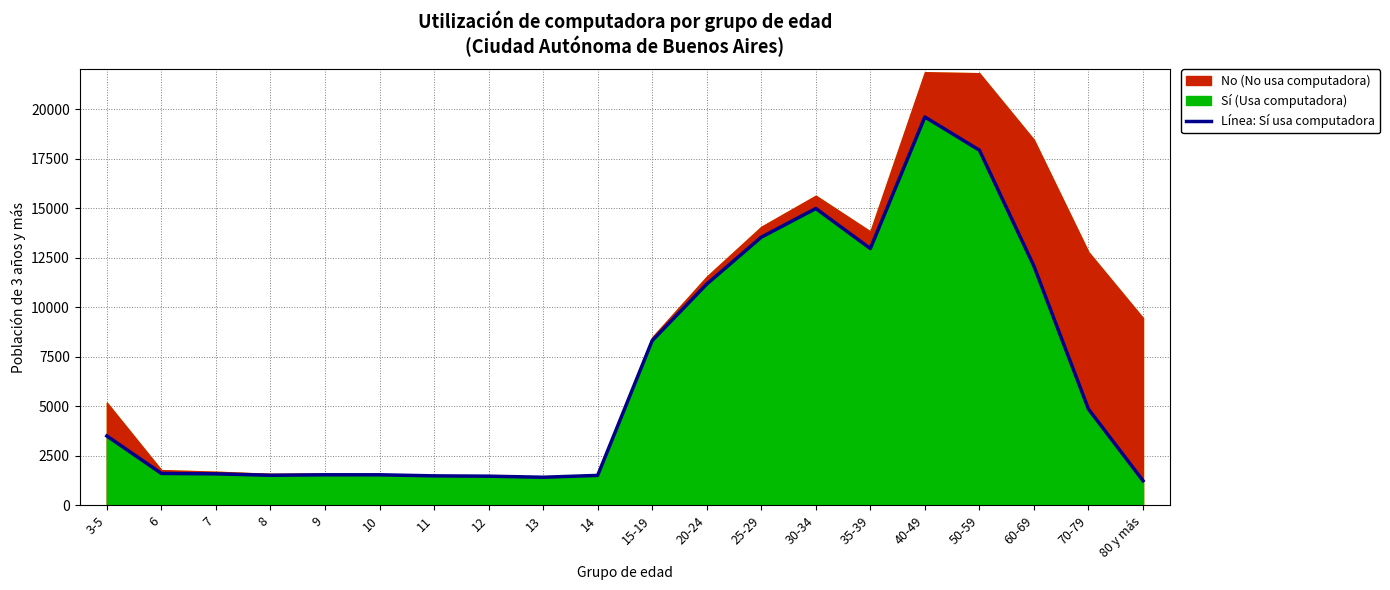

Approximately how many times larger is the value at 6 compared to 14?

1.1